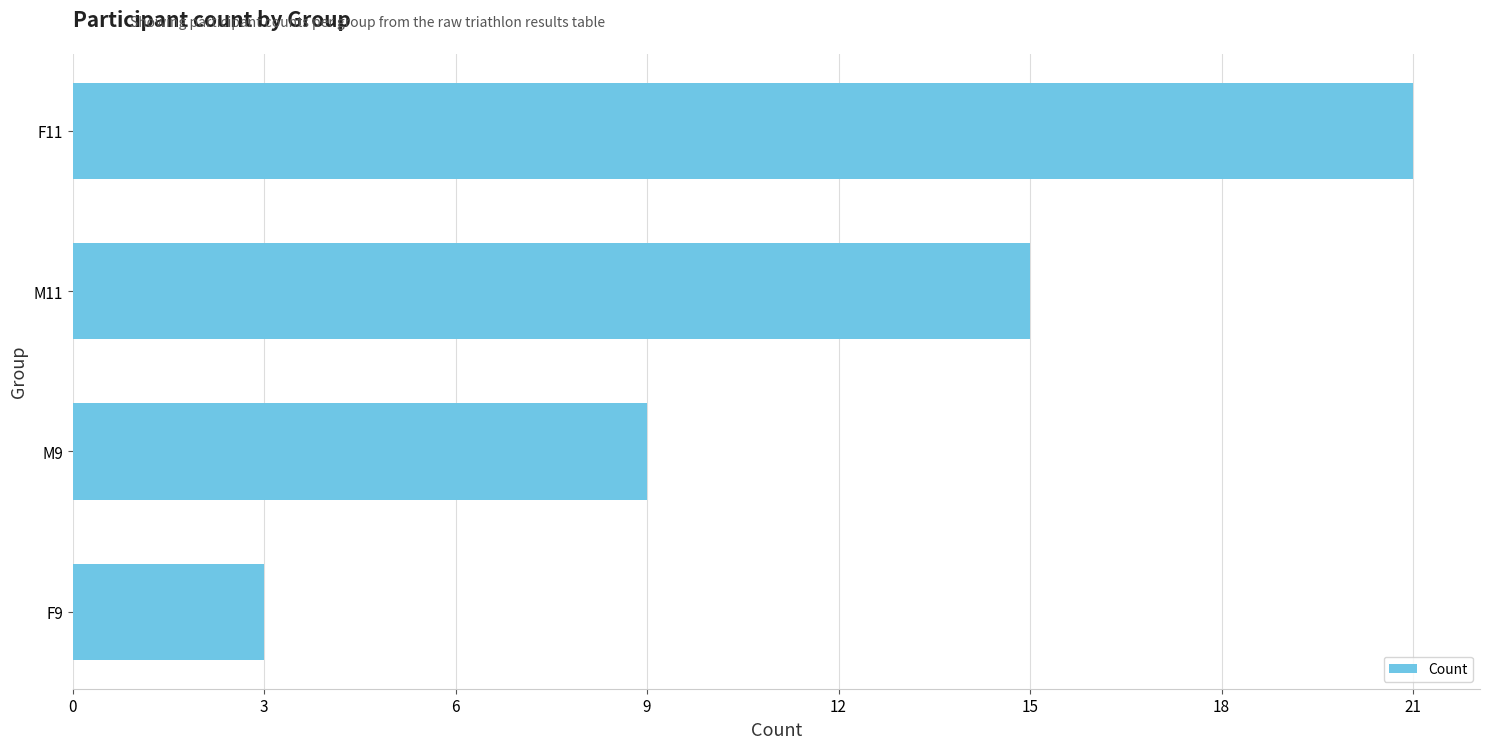

Rank the categories by value from highest to lowest.

F11, M11, M9, F9